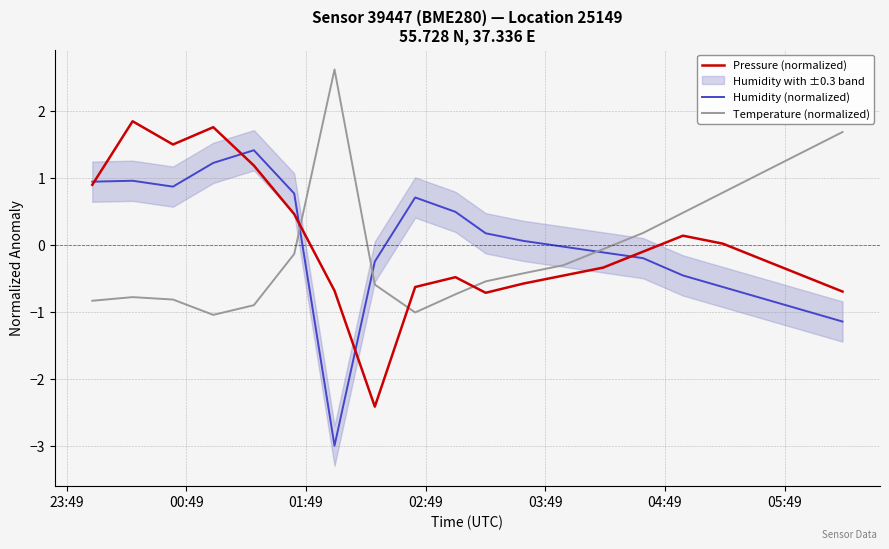

Which series has the widest spread of values?

Humidity (normalized)